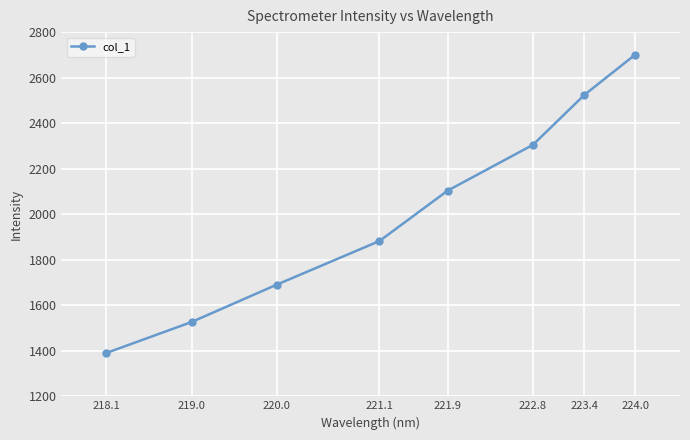

What is the value of the 2nd point from the left?

1526.4